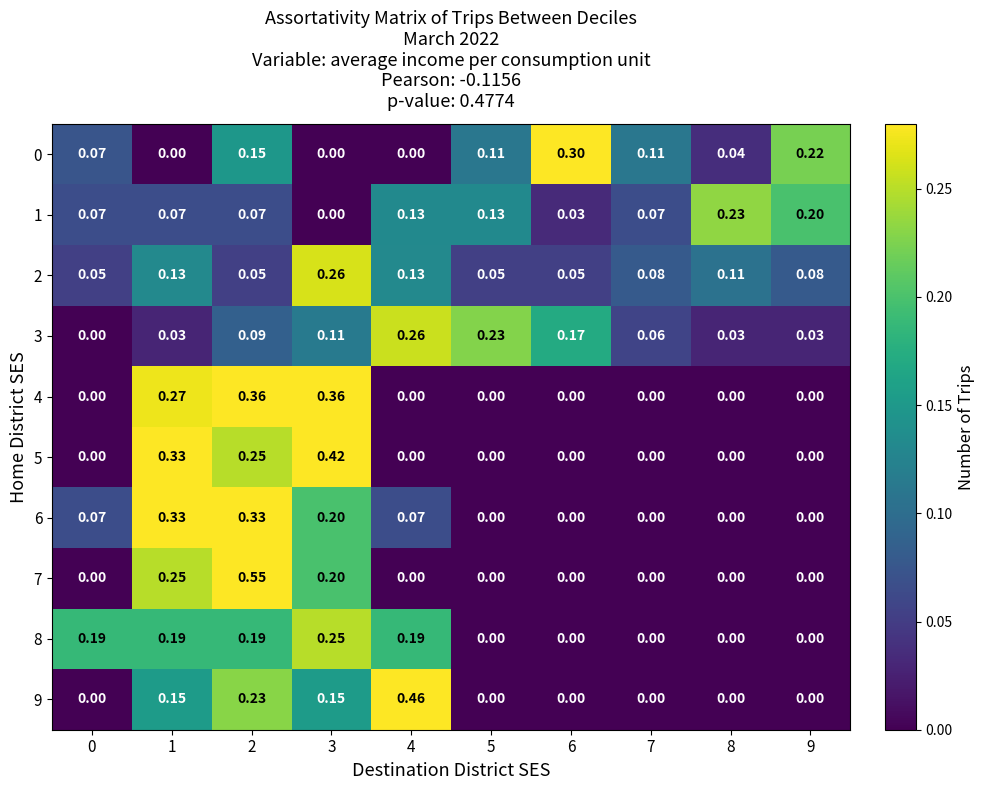

How many values in the 9 series exceed 0?

4